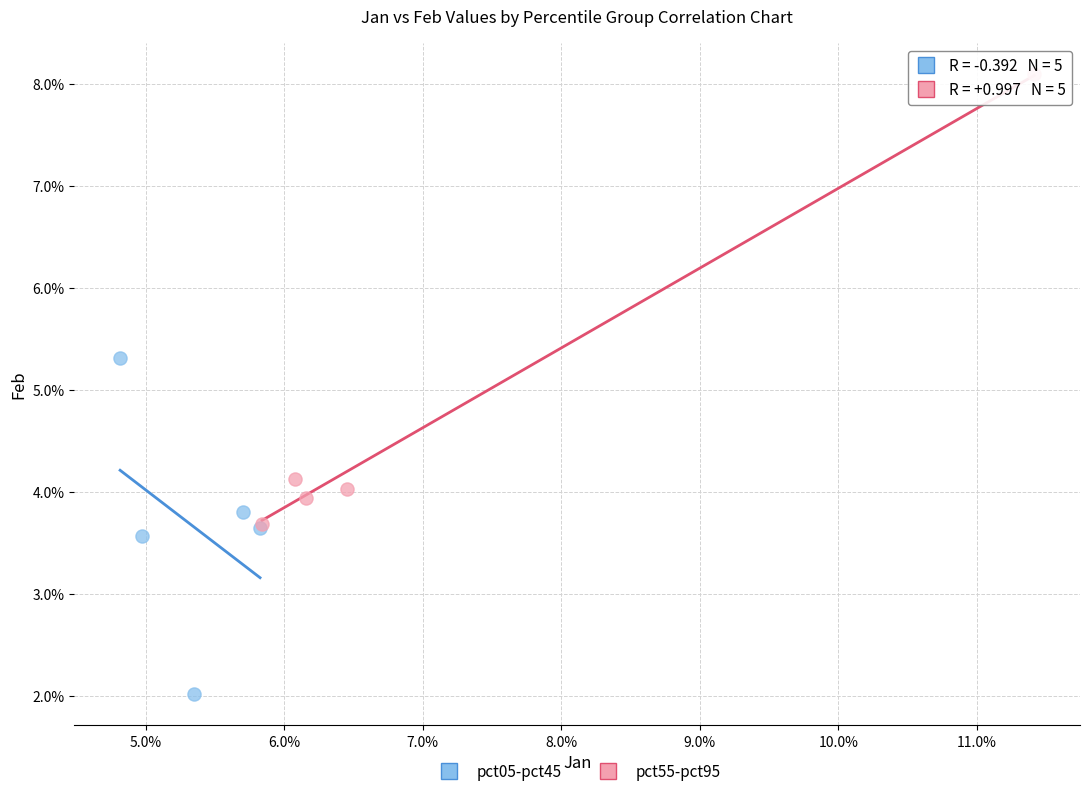

Which series reaches the minimum Y coordinate?

pct05-pct45